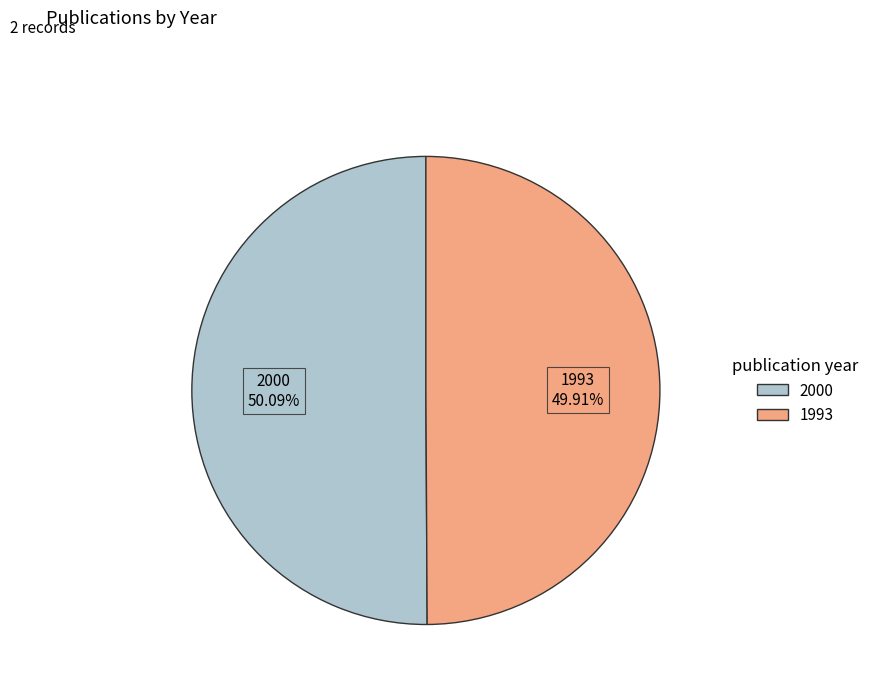

The 2000 slice represents 56% of the pie. True or false?

False